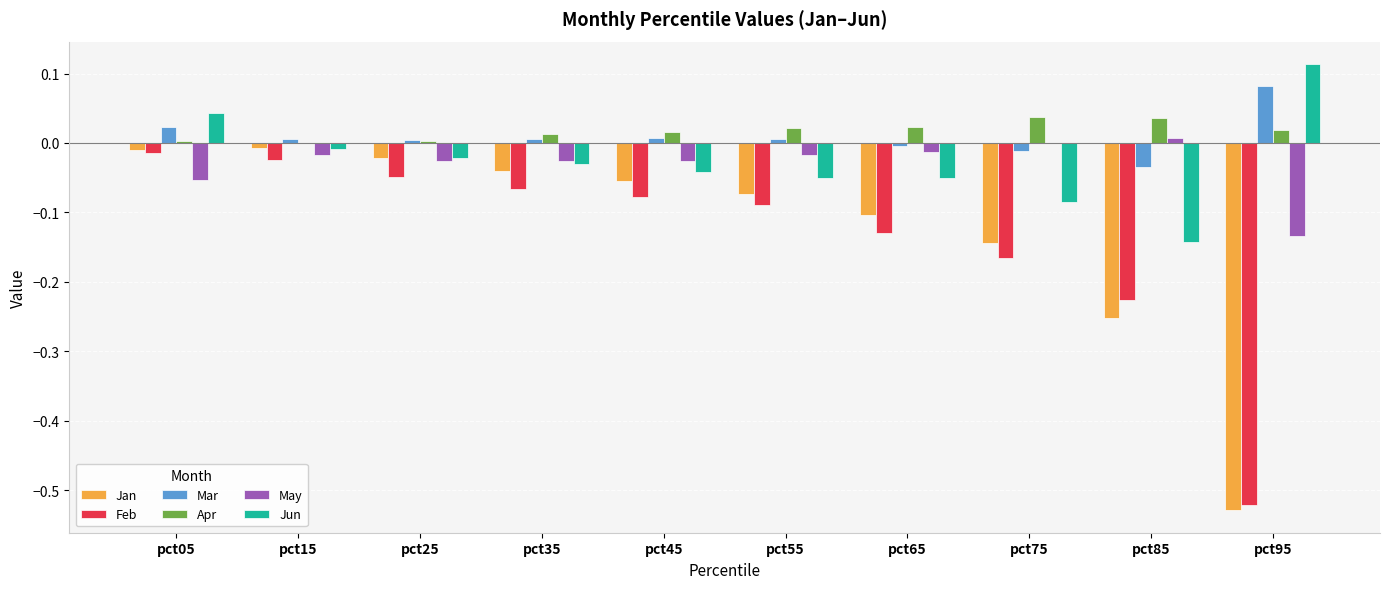

At which label does Mar first exceed 0?

pct05